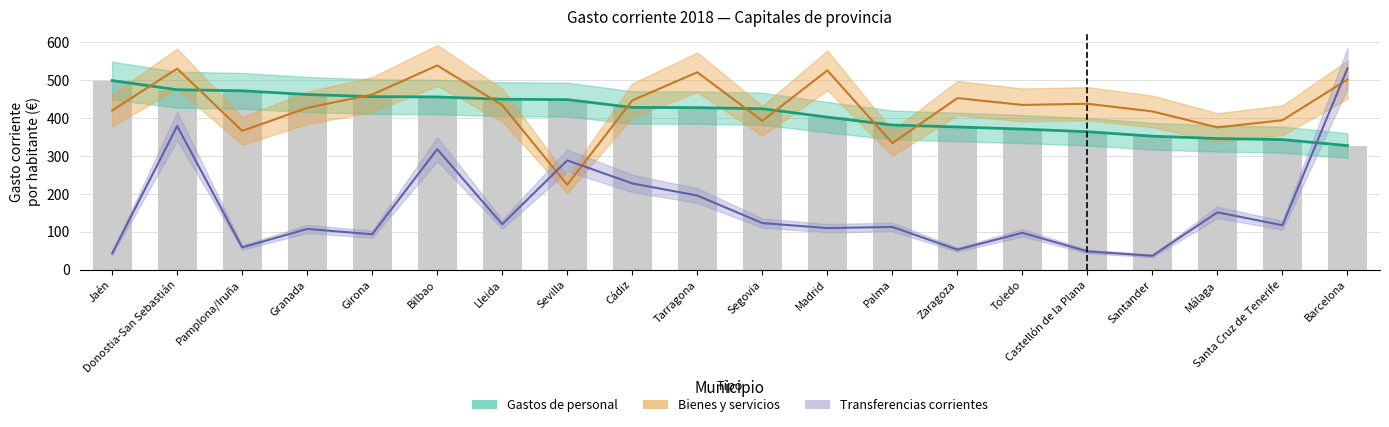

At which category does the chart reach its minimum across all series?

Barcelona